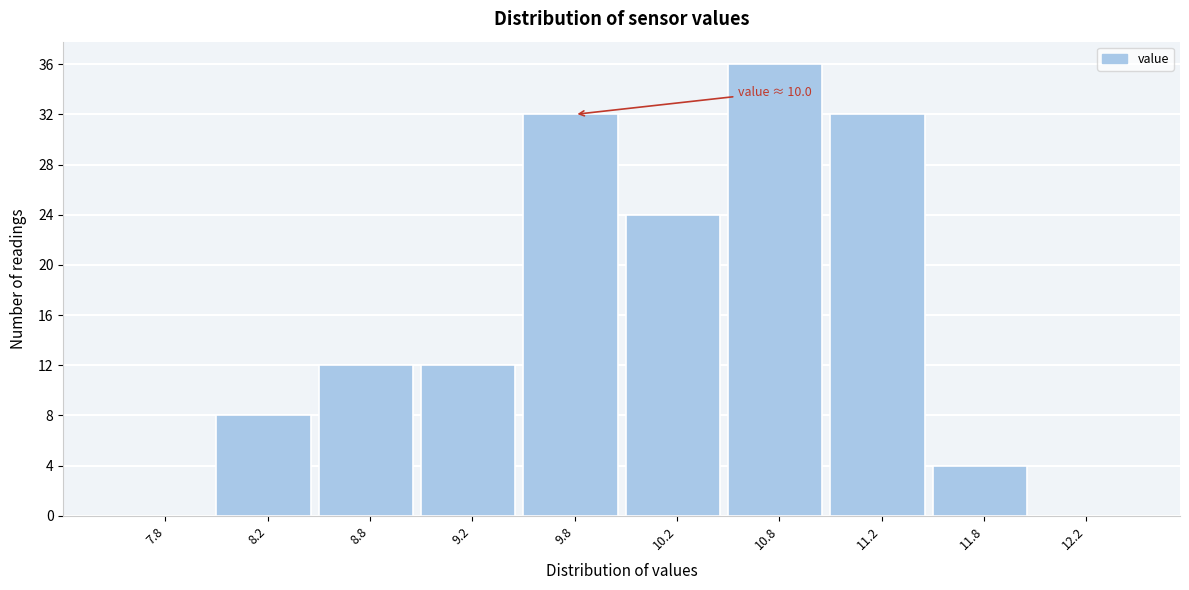

Over which range of the x-axis is the bar tallest?

10.5 to 11.0